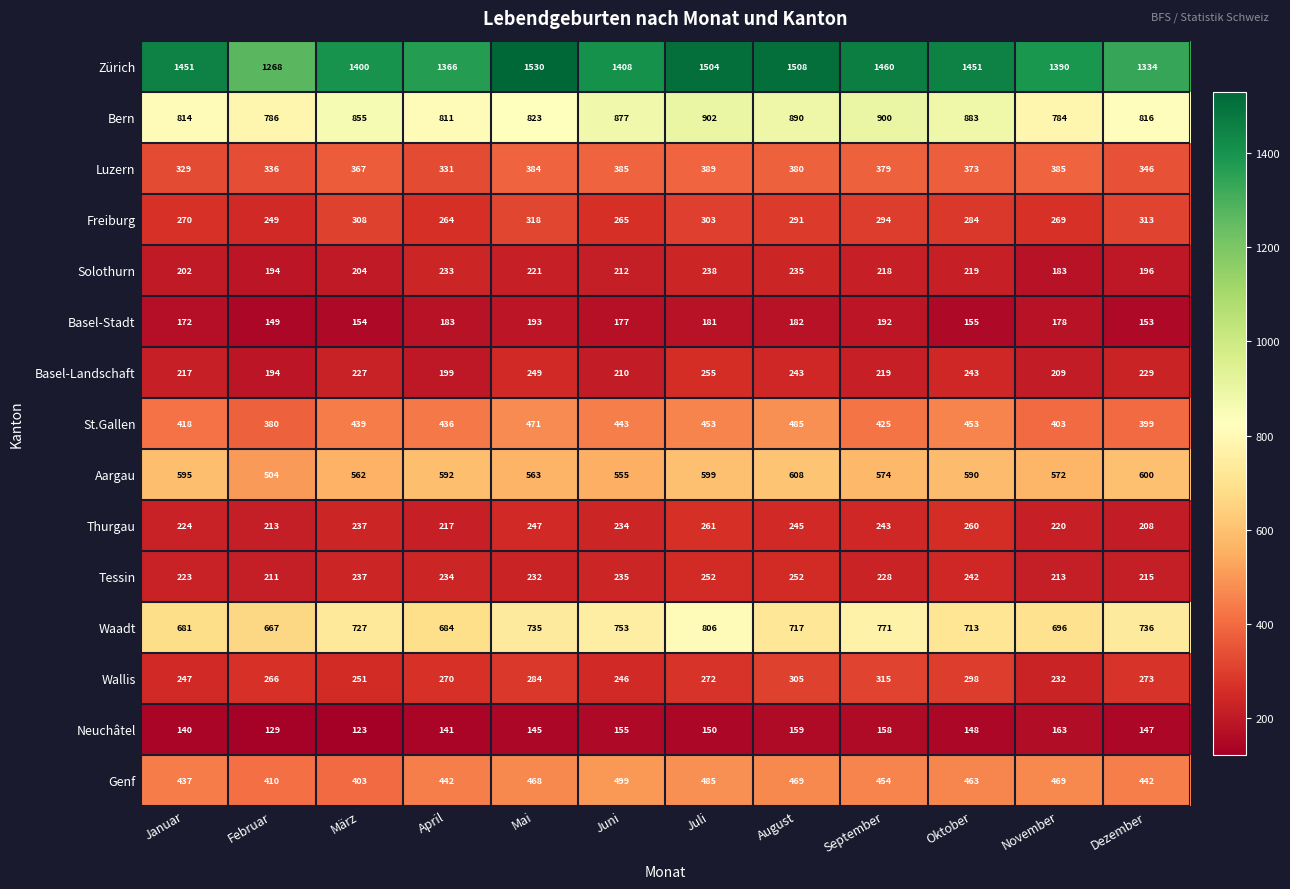

Rank the series by their maximum value, from lowest to highest.

Neuchâtel, Basel-Stadt, Solothurn, Tessin, Basel-Landschaft, Thurgau, Wallis, Freiburg, Luzern, St.Gallen, Genf, Aargau, Waadt, Bern, Zürich